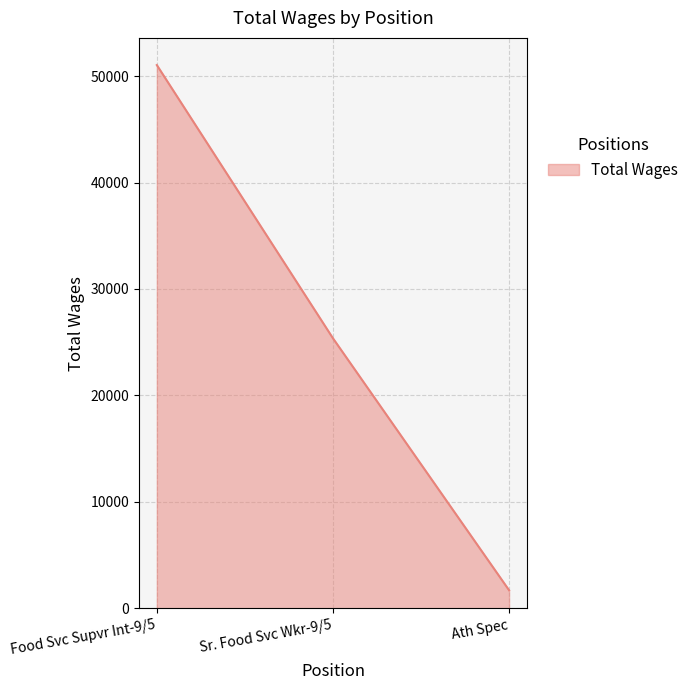

Which label corresponds to the smallest value in the chart?

Ath Spec